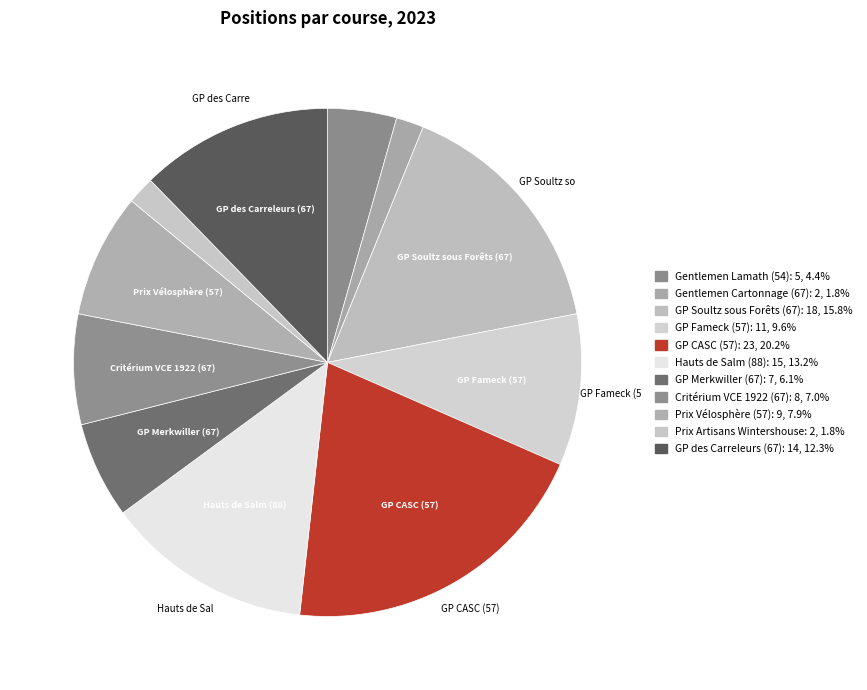

How many segments does this pie chart have?

11